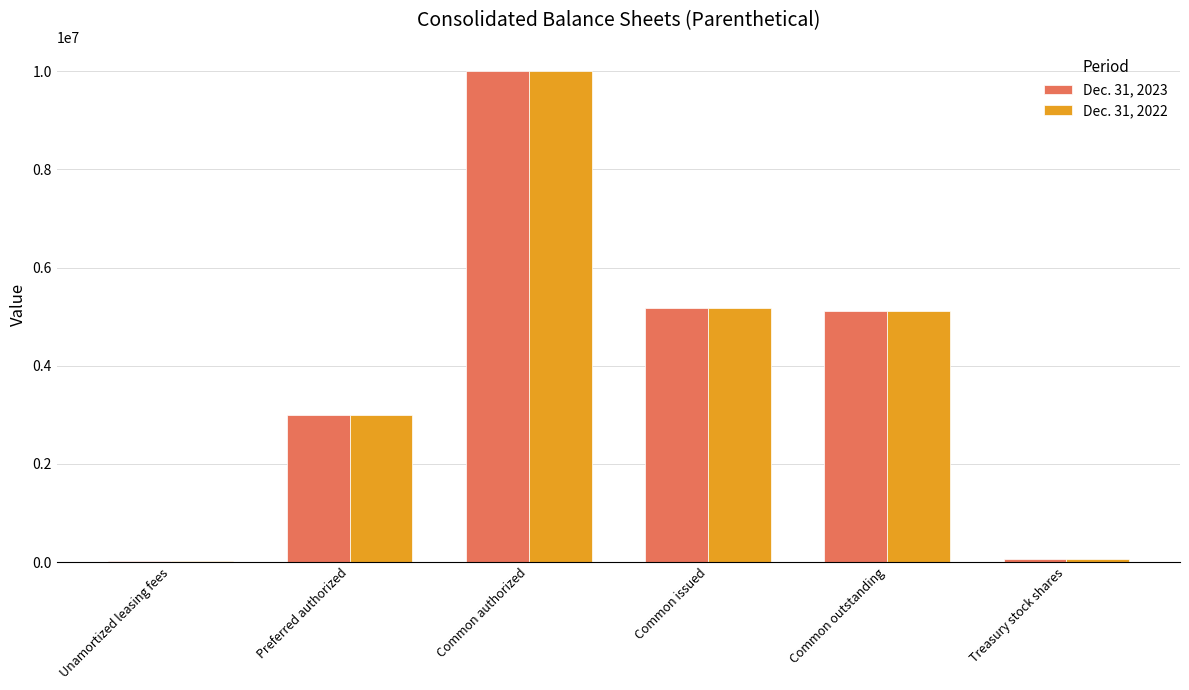

What is the total value across all series at Common issued?

10346900